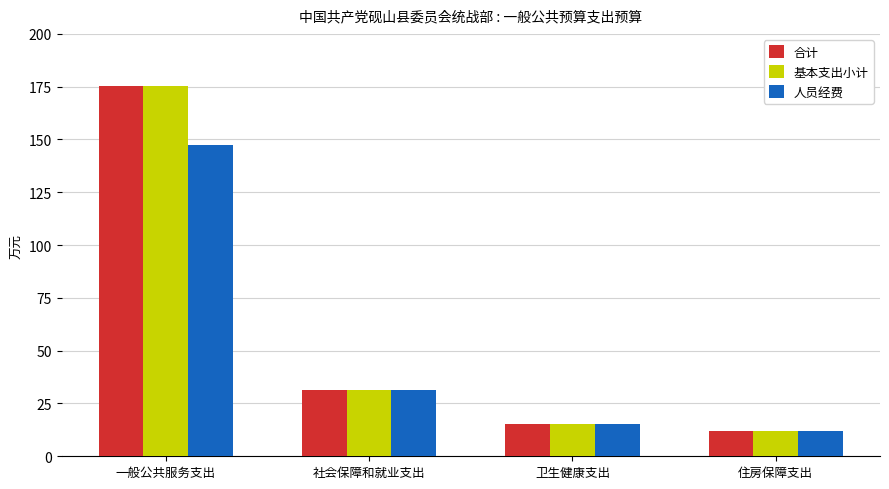

The value of 基本支出小计 at 社会保障和就业支出 is 31.5. True or false?

True